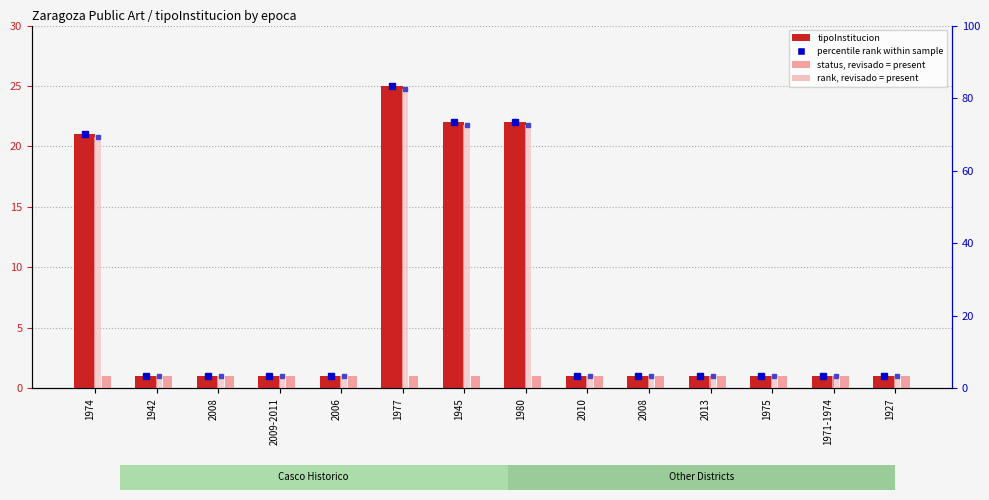

Rank the series at 2008 from lowest to highest value.

tipoInstitucion, status (revisado), rank, Detection Call = ABSENT